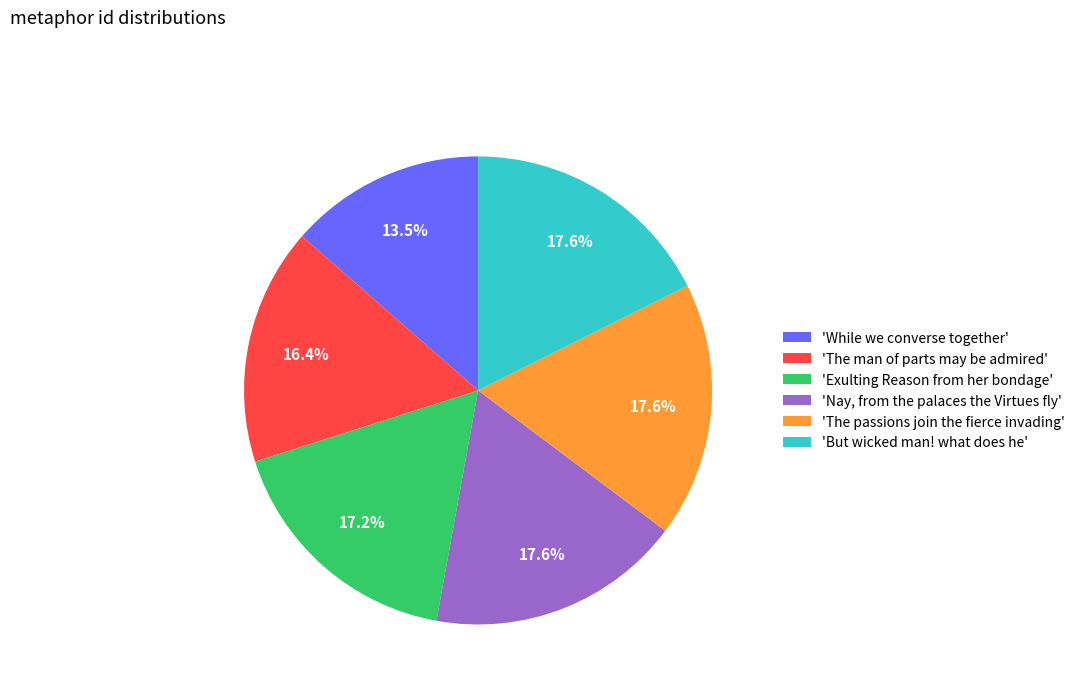

Does any single category account for the majority?

No